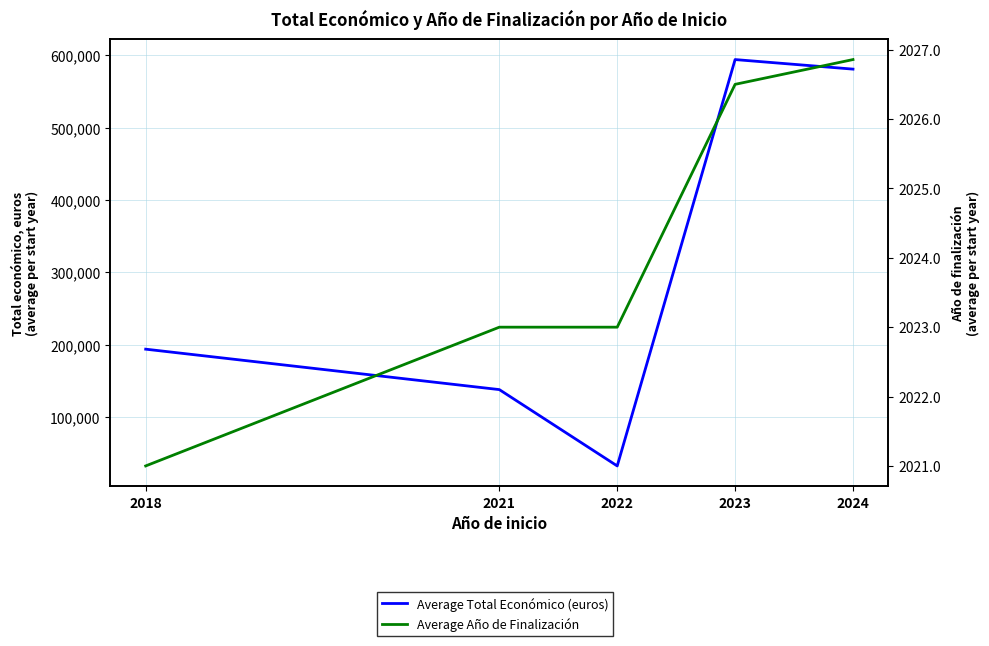

Which series has the largest total across all categories?

Average Total Económico (euros)